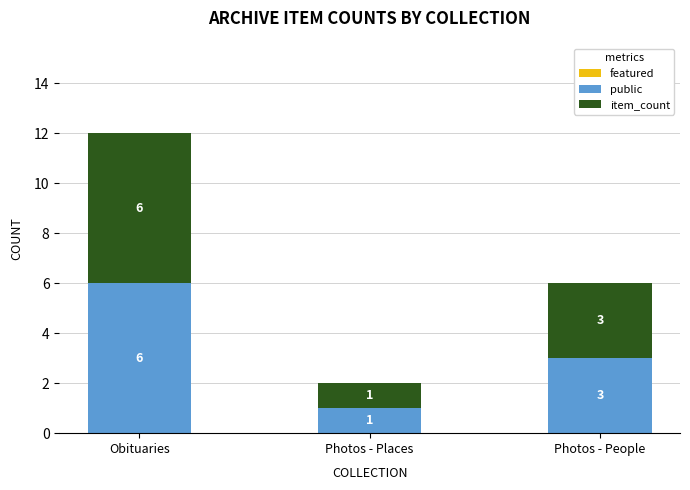

Is it true that public equals 3 at Photos - People?

True